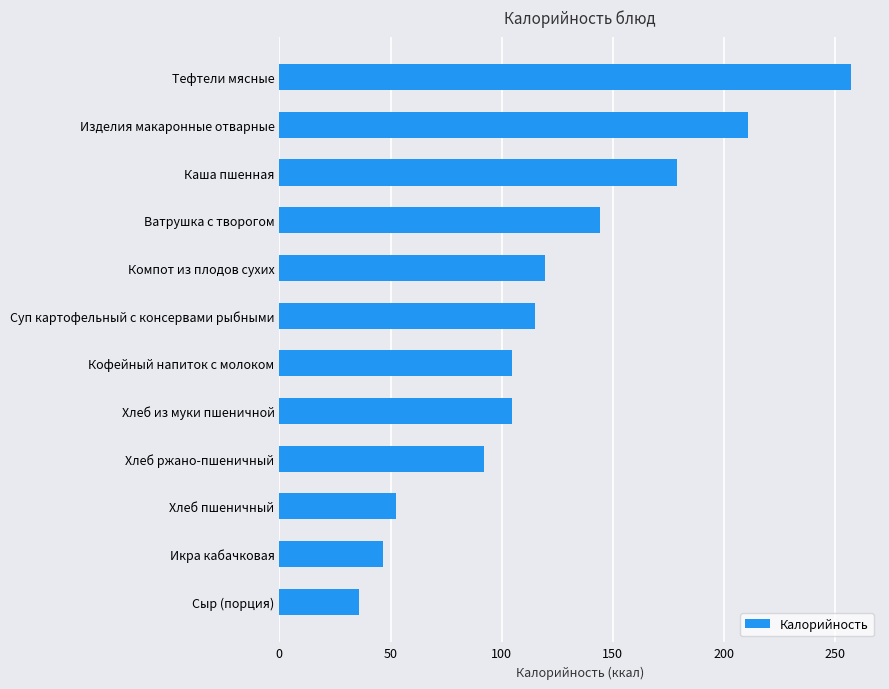

What value does the data have at Хлеб пшеничный?

52.3